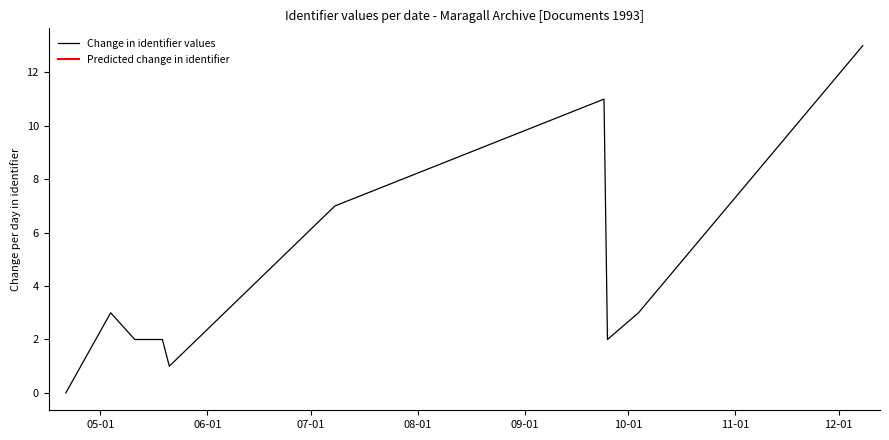

What is the highest value of the Change in identifier values series?

13